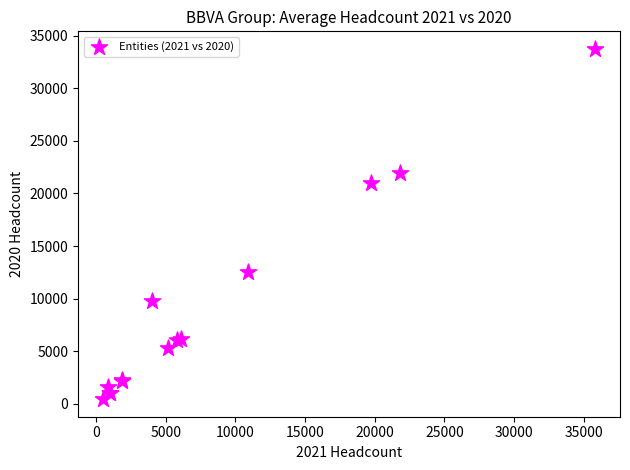

What Y value in the scatter plot is closest to 17094?

20955